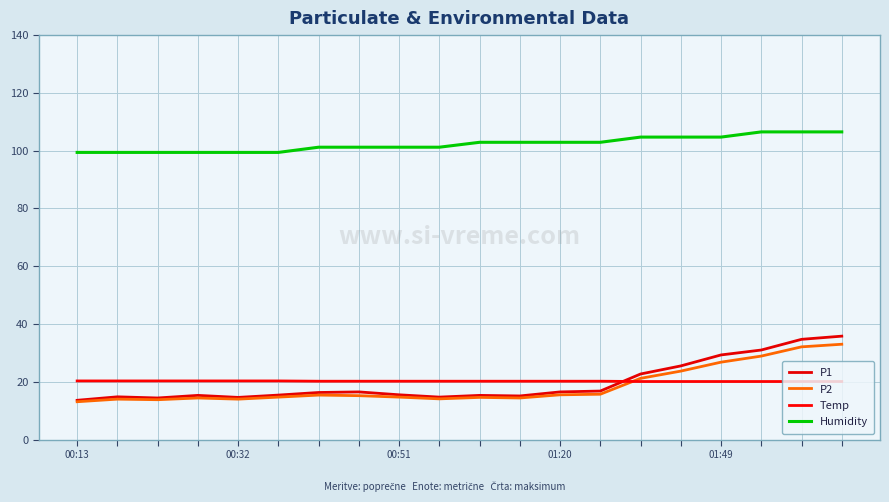

Which series has the largest total across all categories?

Humidity